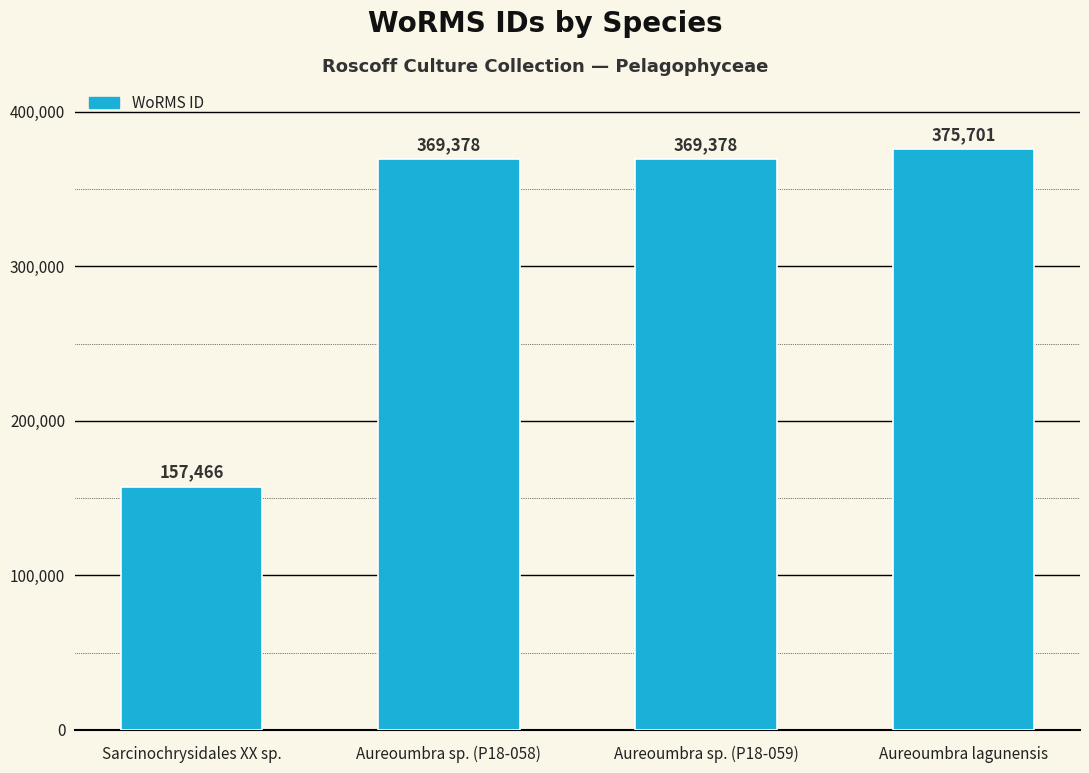

What is the sum of all values?

1271923